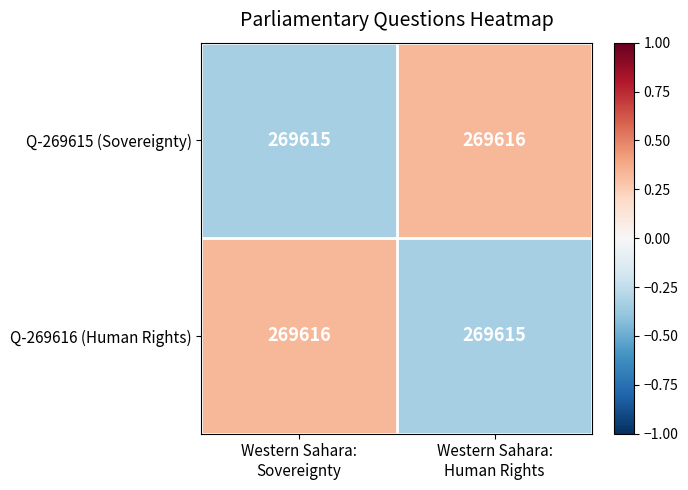

What is the average value of the Q-269616 (Human Rights) series?

269616